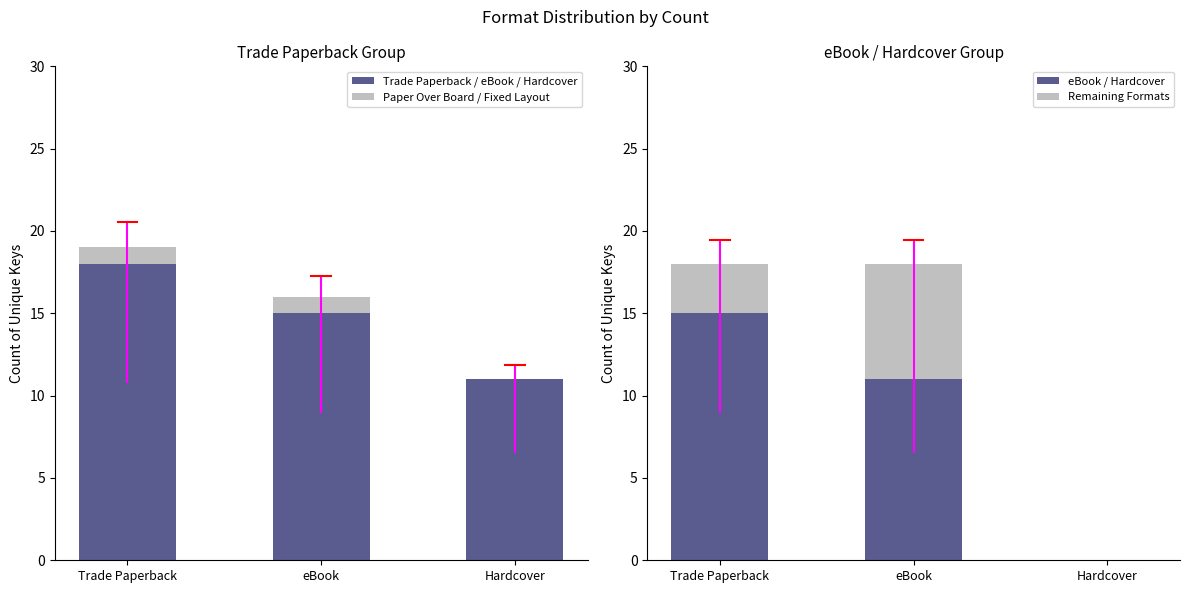

What is the minimum value for Trade Paperback / eBook / Hardcover?

11